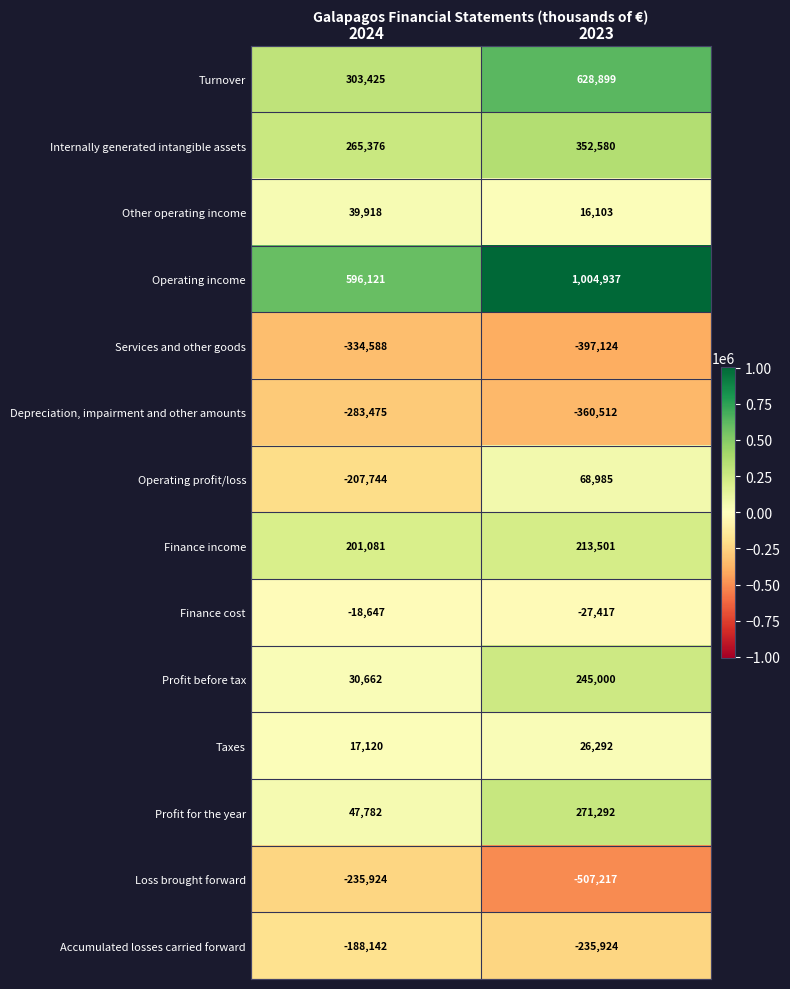

What is the sum of the Turnover values at 2024 and 2023?

932324